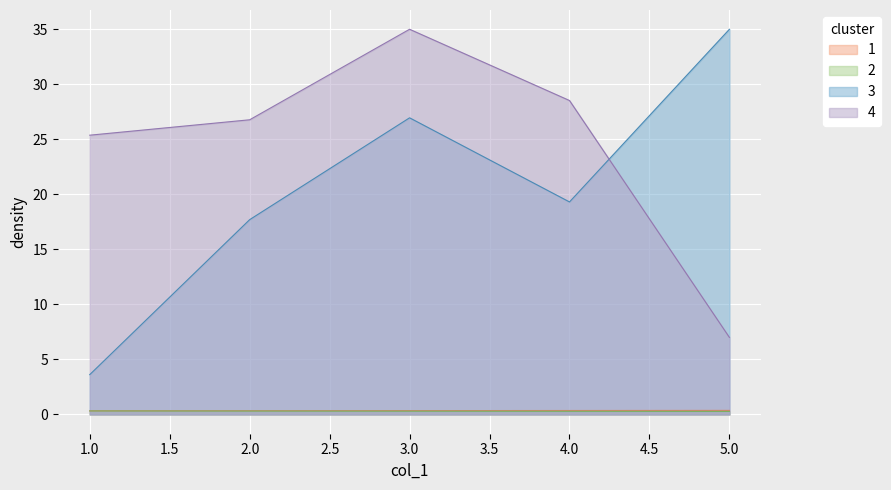

Between 2 and 3, which is larger?

3